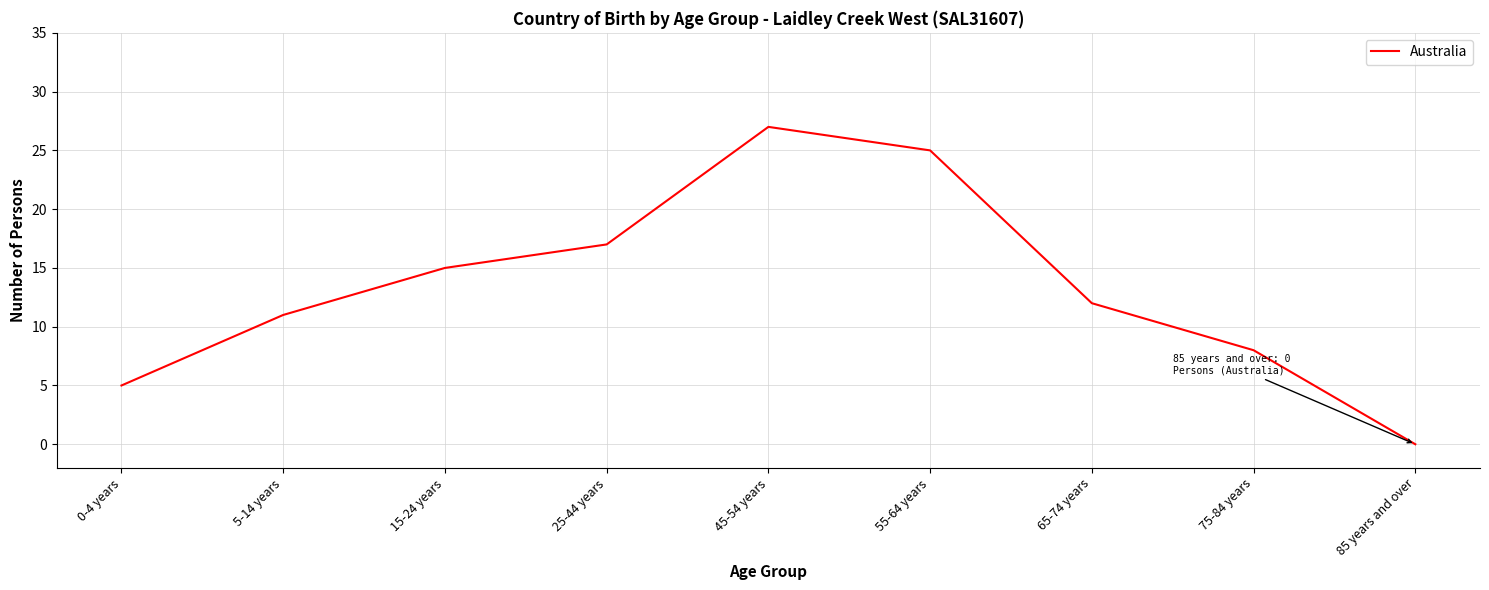

Is it true that the value at 15-24 years is 4?

False